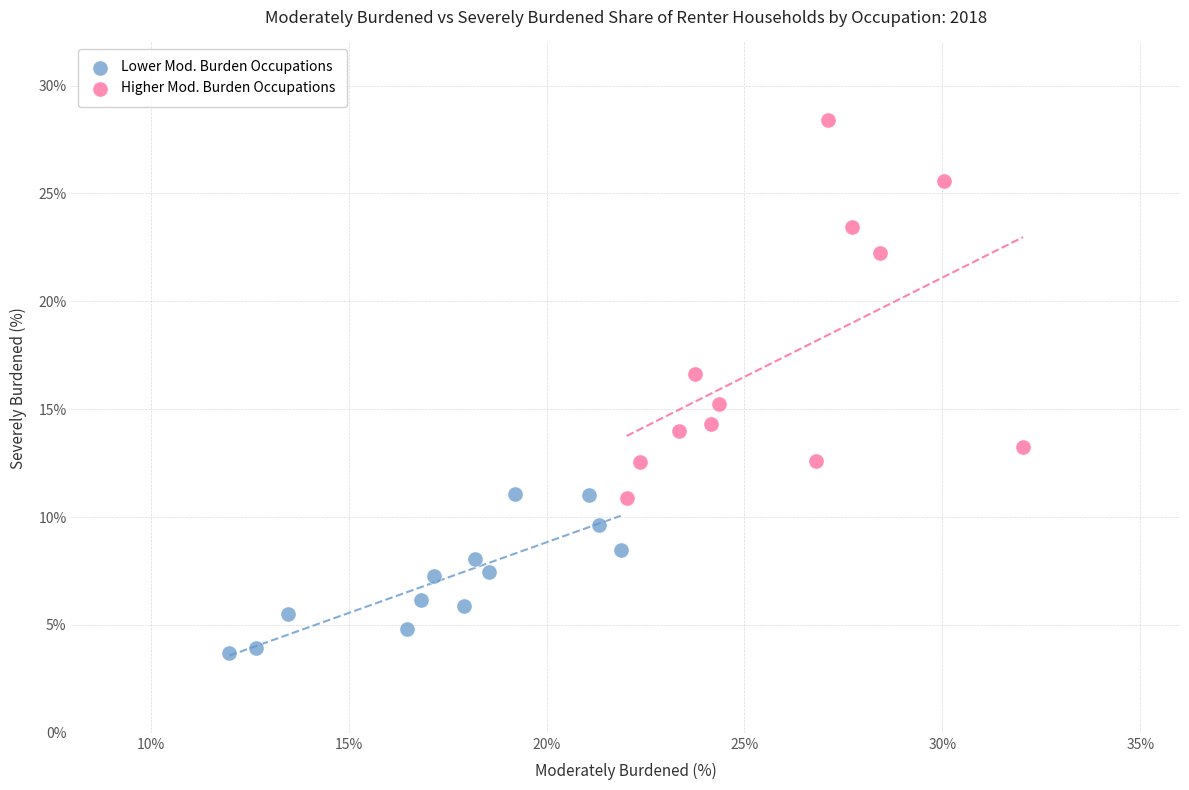

Which series reaches the maximum Y coordinate?

Higher Mod. Burden Occupations